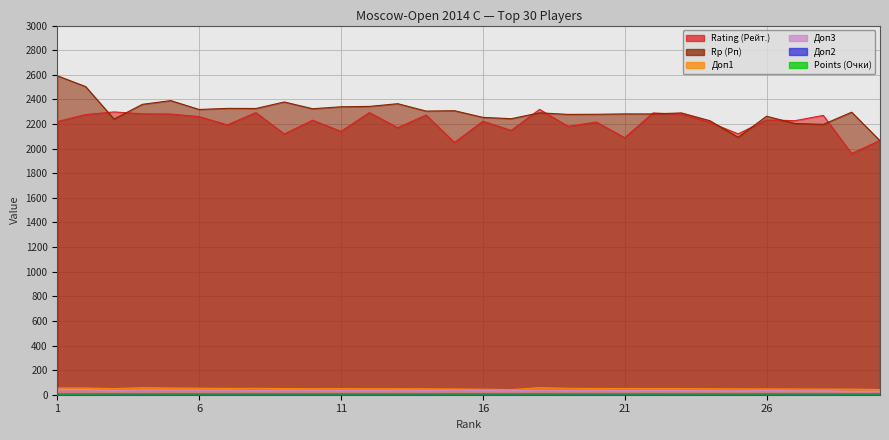

Which series has the largest total across all categories?

Rp (Рп)